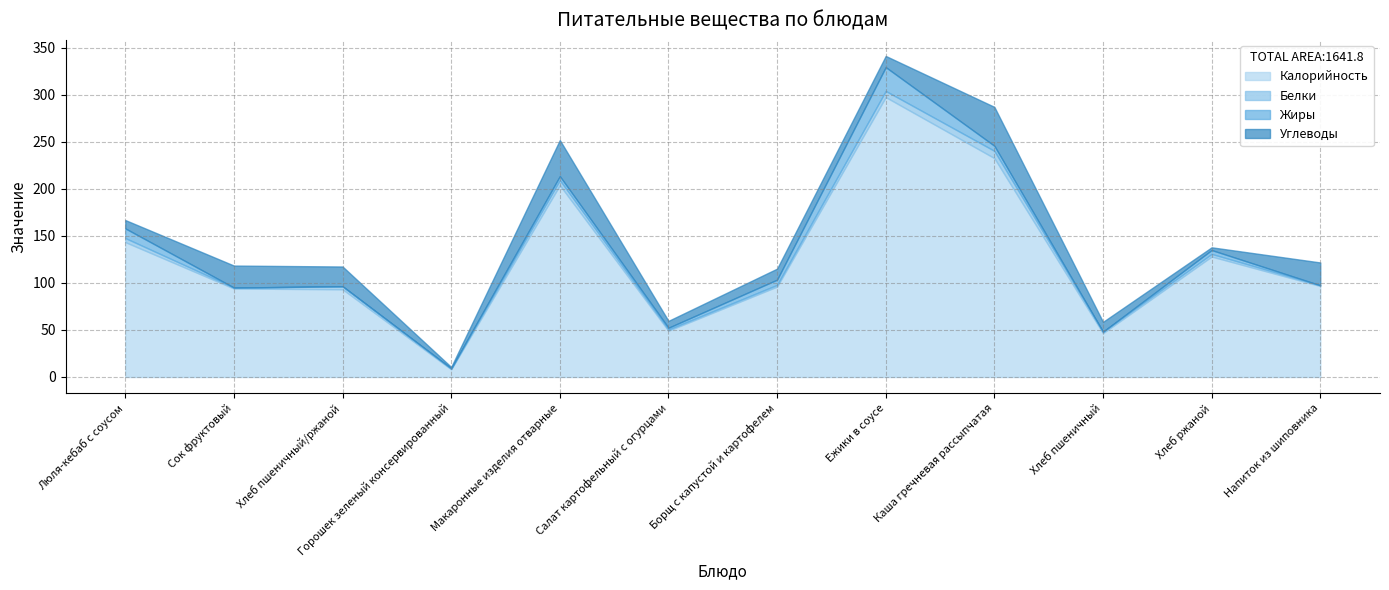

How many distinct data groups are displayed?

4